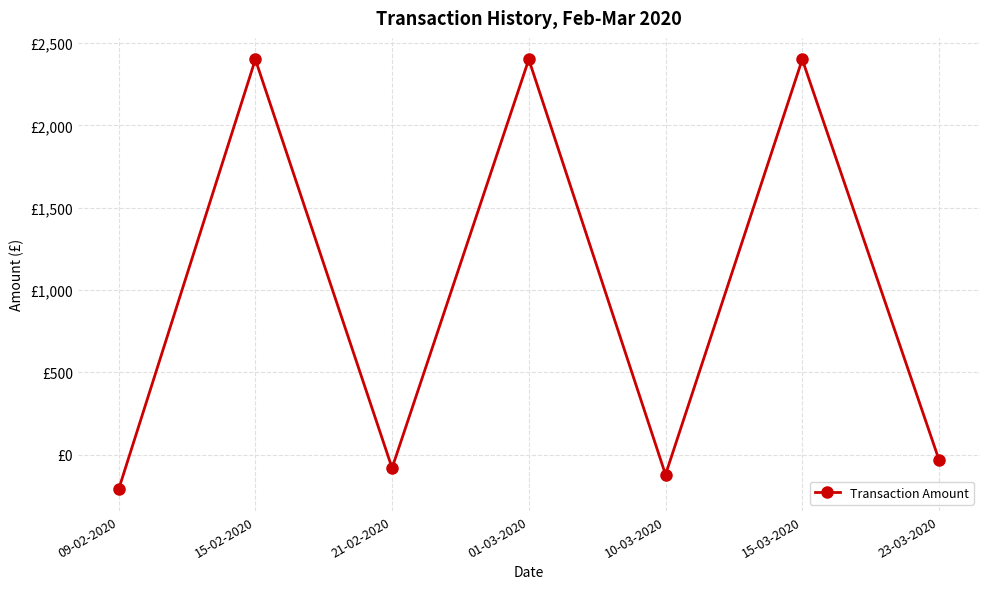

Is this an area chart (filled region under the line)?

No